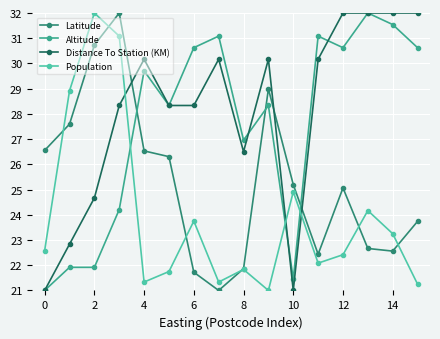

Which series has the largest total across all categories?

Distance To Station (KM)